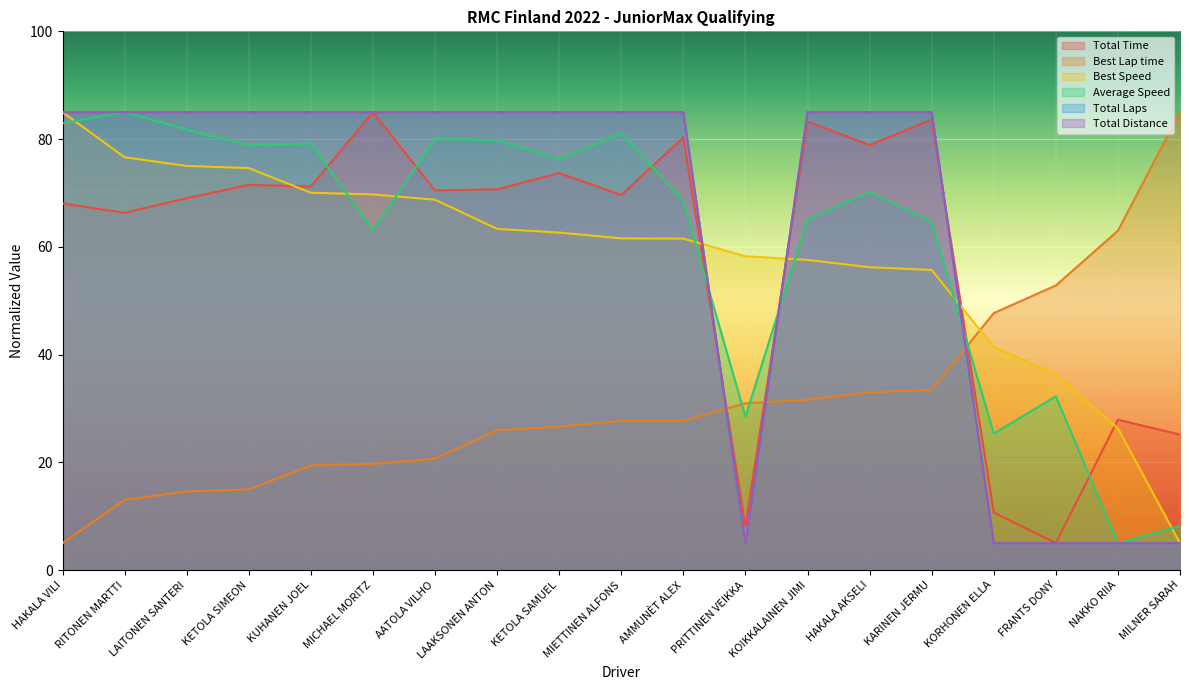

What is the maximum value for Best Speed?

85.0